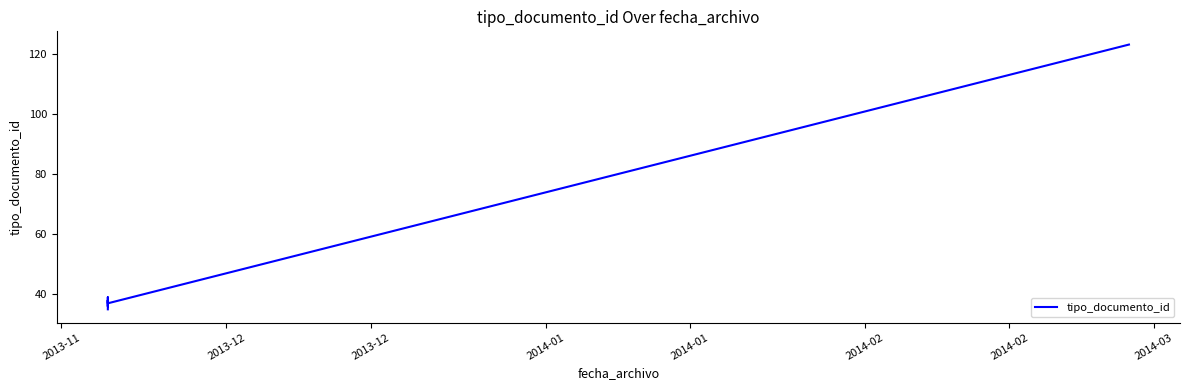

What is the label of the 5th point from the right?

2013-12